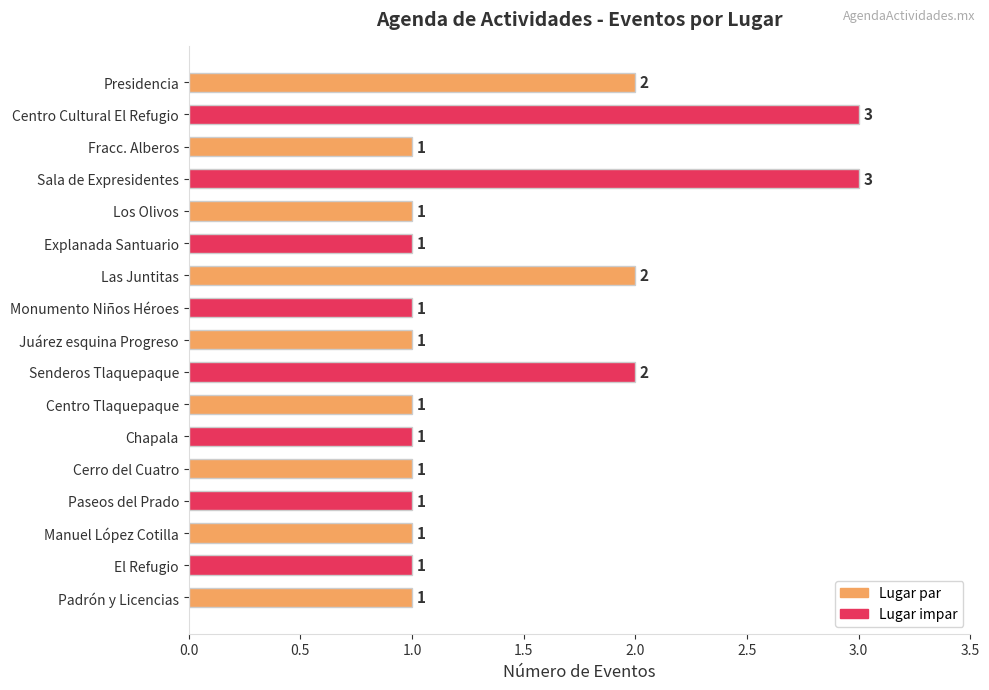

What is the greatest value displayed?

3